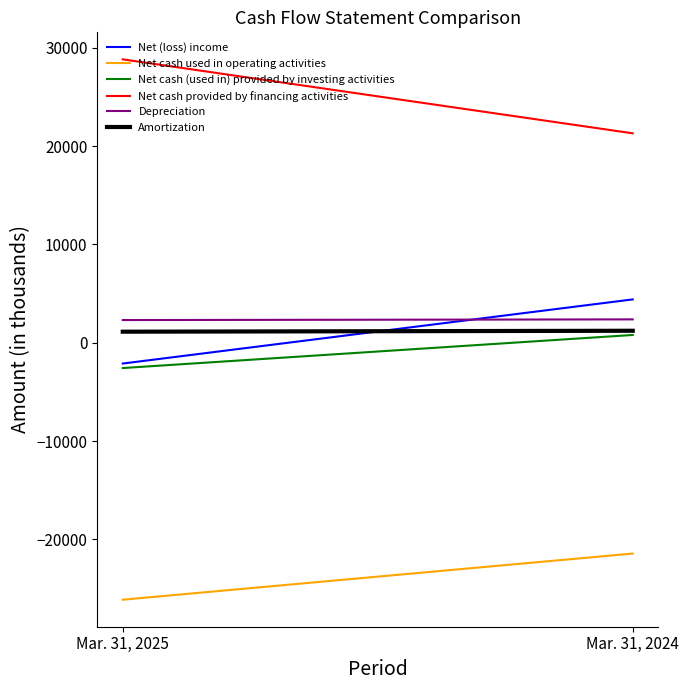

Which series has the largest total across all categories?

Net cash provided by financing activities